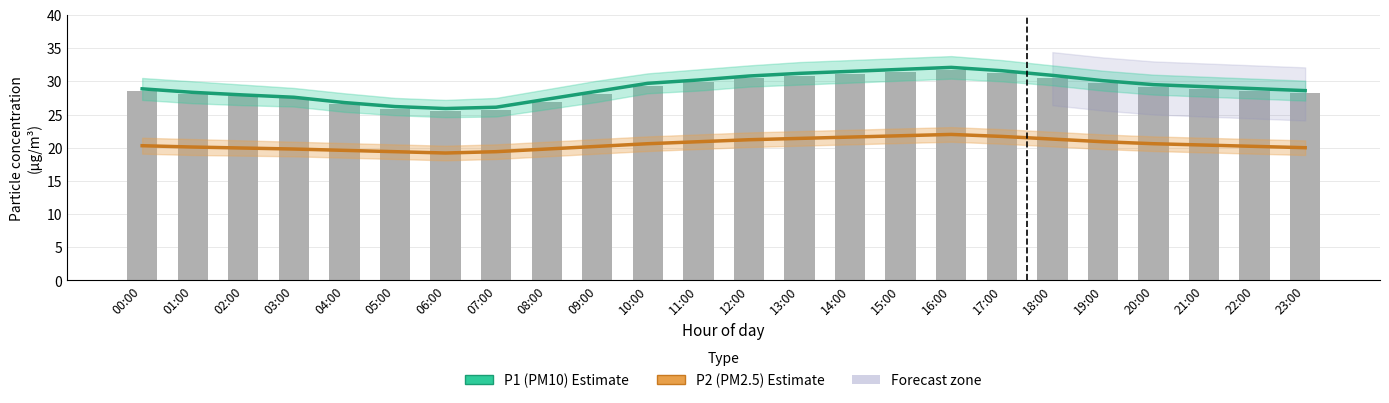

What is the label of the 22nd bar from the right?

02:00